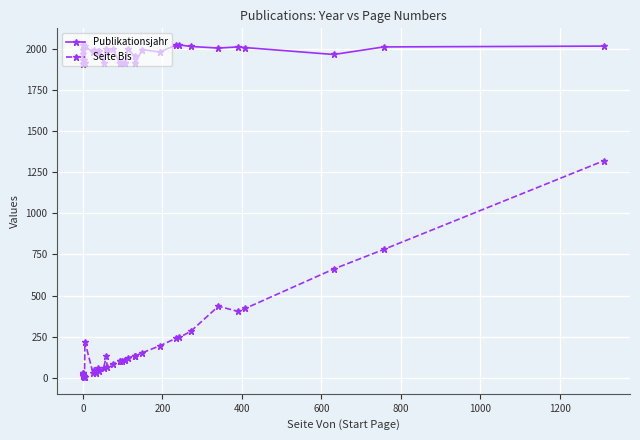

True or false: Seite Bis has a value of 78 at 10.

False